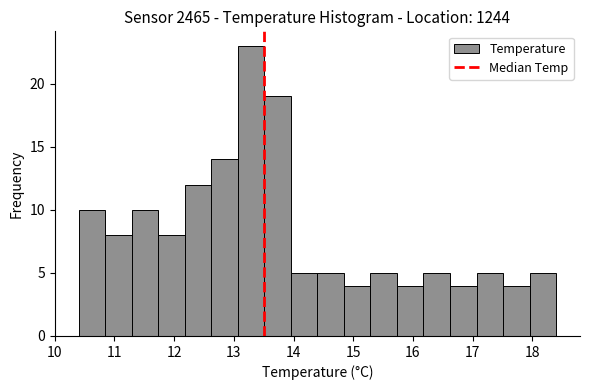

Reading left to right, list every bar in this chart as the range it spans on the x-axis followed by its height. Neither the bar edges nor the heights are printed on the chart, so give them approximately, as read against the axes.

10.4 to 10.8: 10
10.8 to 11.3: 8
11.3 to 11.7: 10
11.7 to 12.2: 8
12.2 to 12.6: 12
12.6 to 13.1: 14
13.1 to 13.5: 23
13.5 to 14.0: 19
14.0 to 14.4: 5
14.4 to 14.8: 5
14.8 to 15.3: 4
15.3 to 15.7: 5
15.7 to 16.2: 4
16.2 to 16.6: 5
16.6 to 17.1: 4
17.1 to 17.5: 5
17.5 to 18.0: 4
18.0 to 18.4: 5